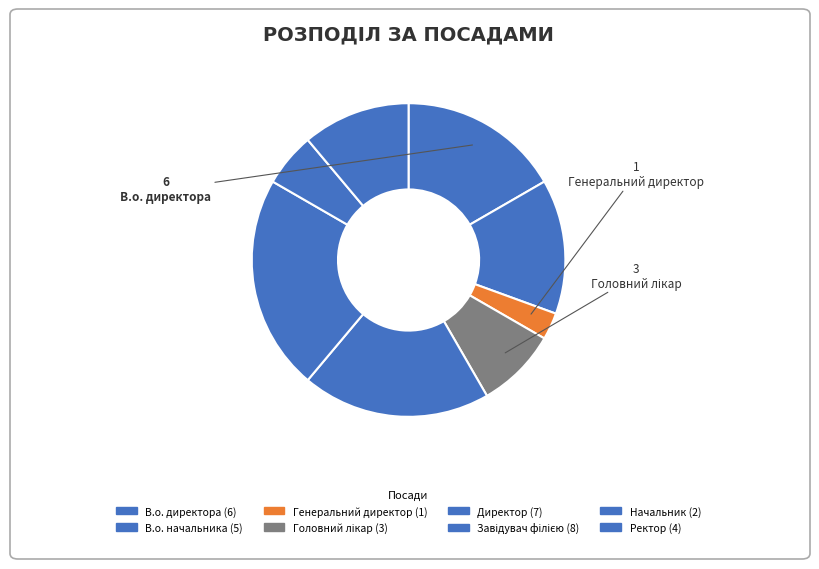

What percentage is the Генеральний директор slice, to the nearest percent?

3%